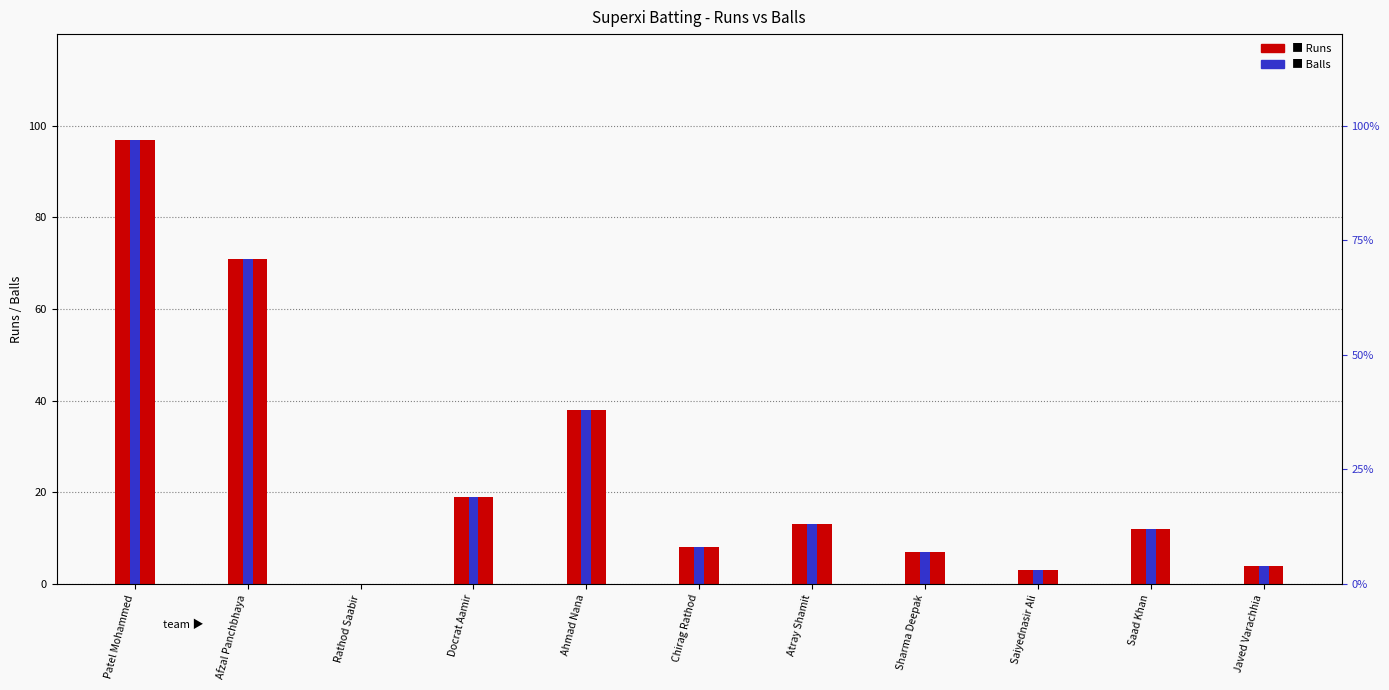

What is the value of the Runs bar at the 7th from the left?

13